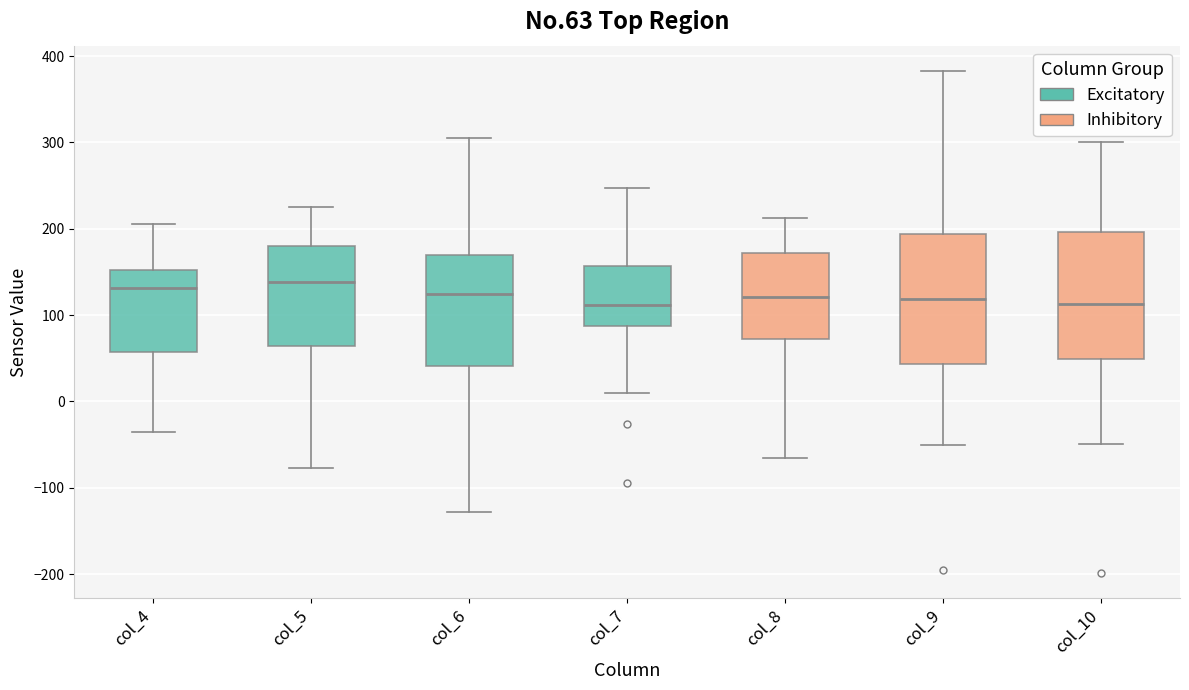

Reading left to right, transcribe this box plot: for each box, give where its median line is, the range the box spans, and where its two whiskers end, as read against the y-axis. The values are not printed on the chart, so give them approximately, as read against the axis.

col_4: median 130, box 60 to 150, whiskers -30 to 210
col_5: median 140, box 60 to 180, whiskers -80 to 230
col_6: median 120, box 40 to 170, whiskers -130 to 310
col_7: median 110, box 90 to 160, whiskers 10 to 250
col_8: median 120, box 70 to 170, whiskers -70 to 210
col_9: median 120, box 40 to 190, whiskers -50 to 380
col_10: median 110, box 50 to 200, whiskers -50 to 300